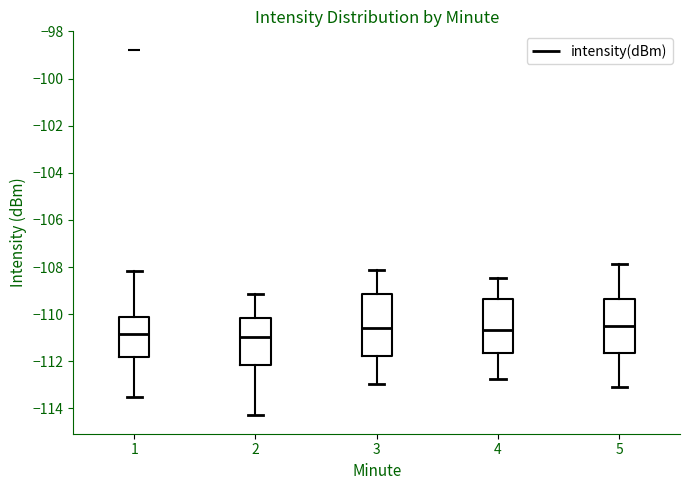

Reading left to right, transcribe this box plot: for each box, give where its median line is, the range the box spans, and where its two whiskers end, as read against the y-axis. The values are not printed on the chart, so give them approximately, as read against the axis.

1: median -110.8, box -111.8 to -110.2, whiskers -113.4 to -108.2
2: median -111.0, box -112.2 to -110.2, whiskers -114.4 to -109.2
3: median -110.6, box -111.8 to -109.2, whiskers -113.0 to -108.2
4: median -110.6, box -111.6 to -109.4, whiskers -112.8 to -108.4
5: median -110.4, box -111.6 to -109.4, whiskers -113.2 to -107.8